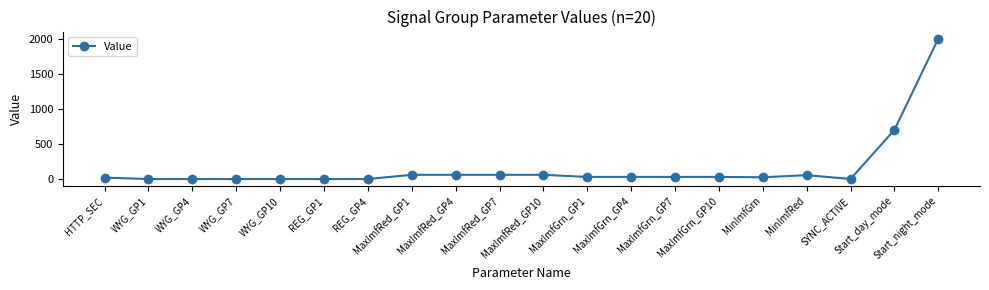

What position from the left is MaxImfRed_GP1?

8